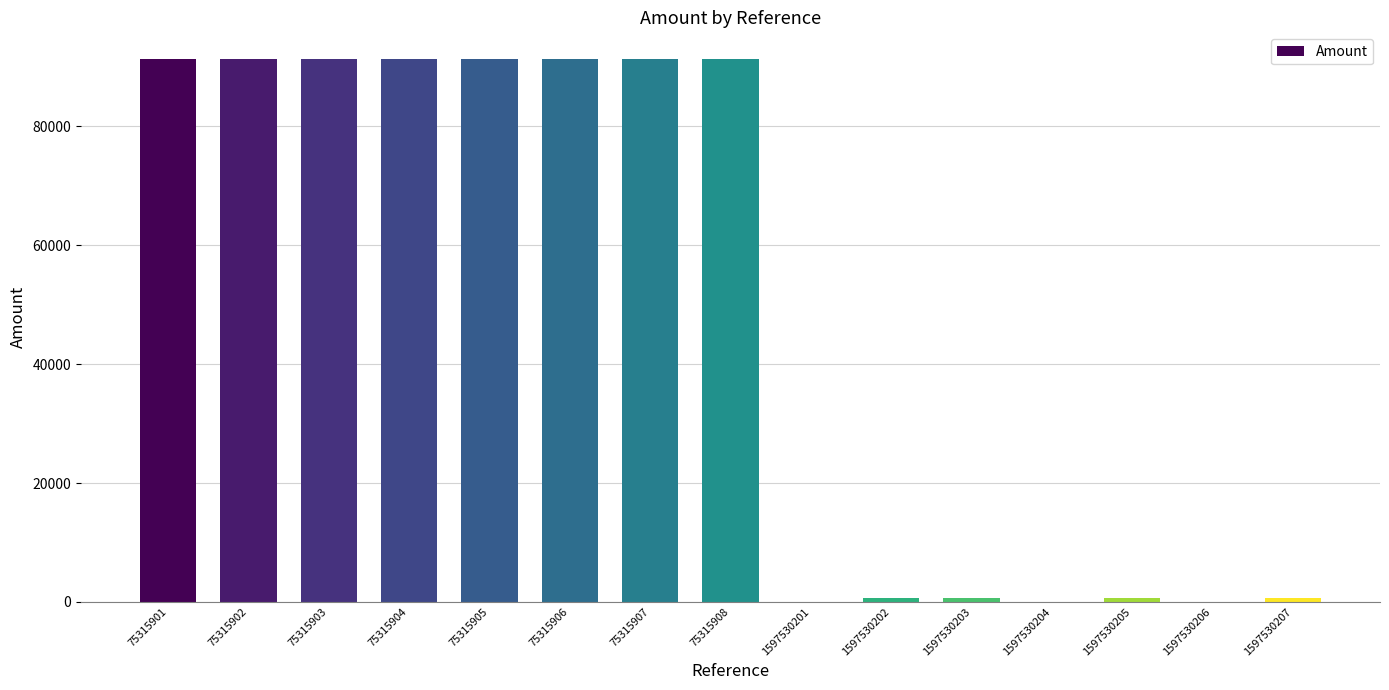

True or false: the data shows 641.0 at 1597530205.

True